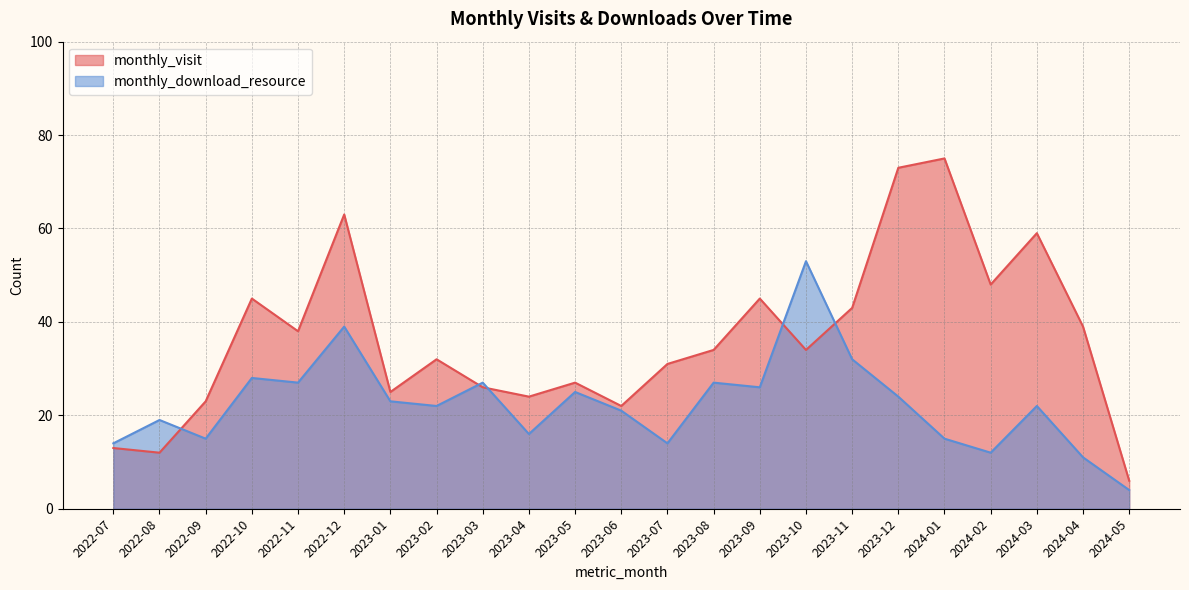

True or false: monthly_visit has more than 2 interior local peaks.

True